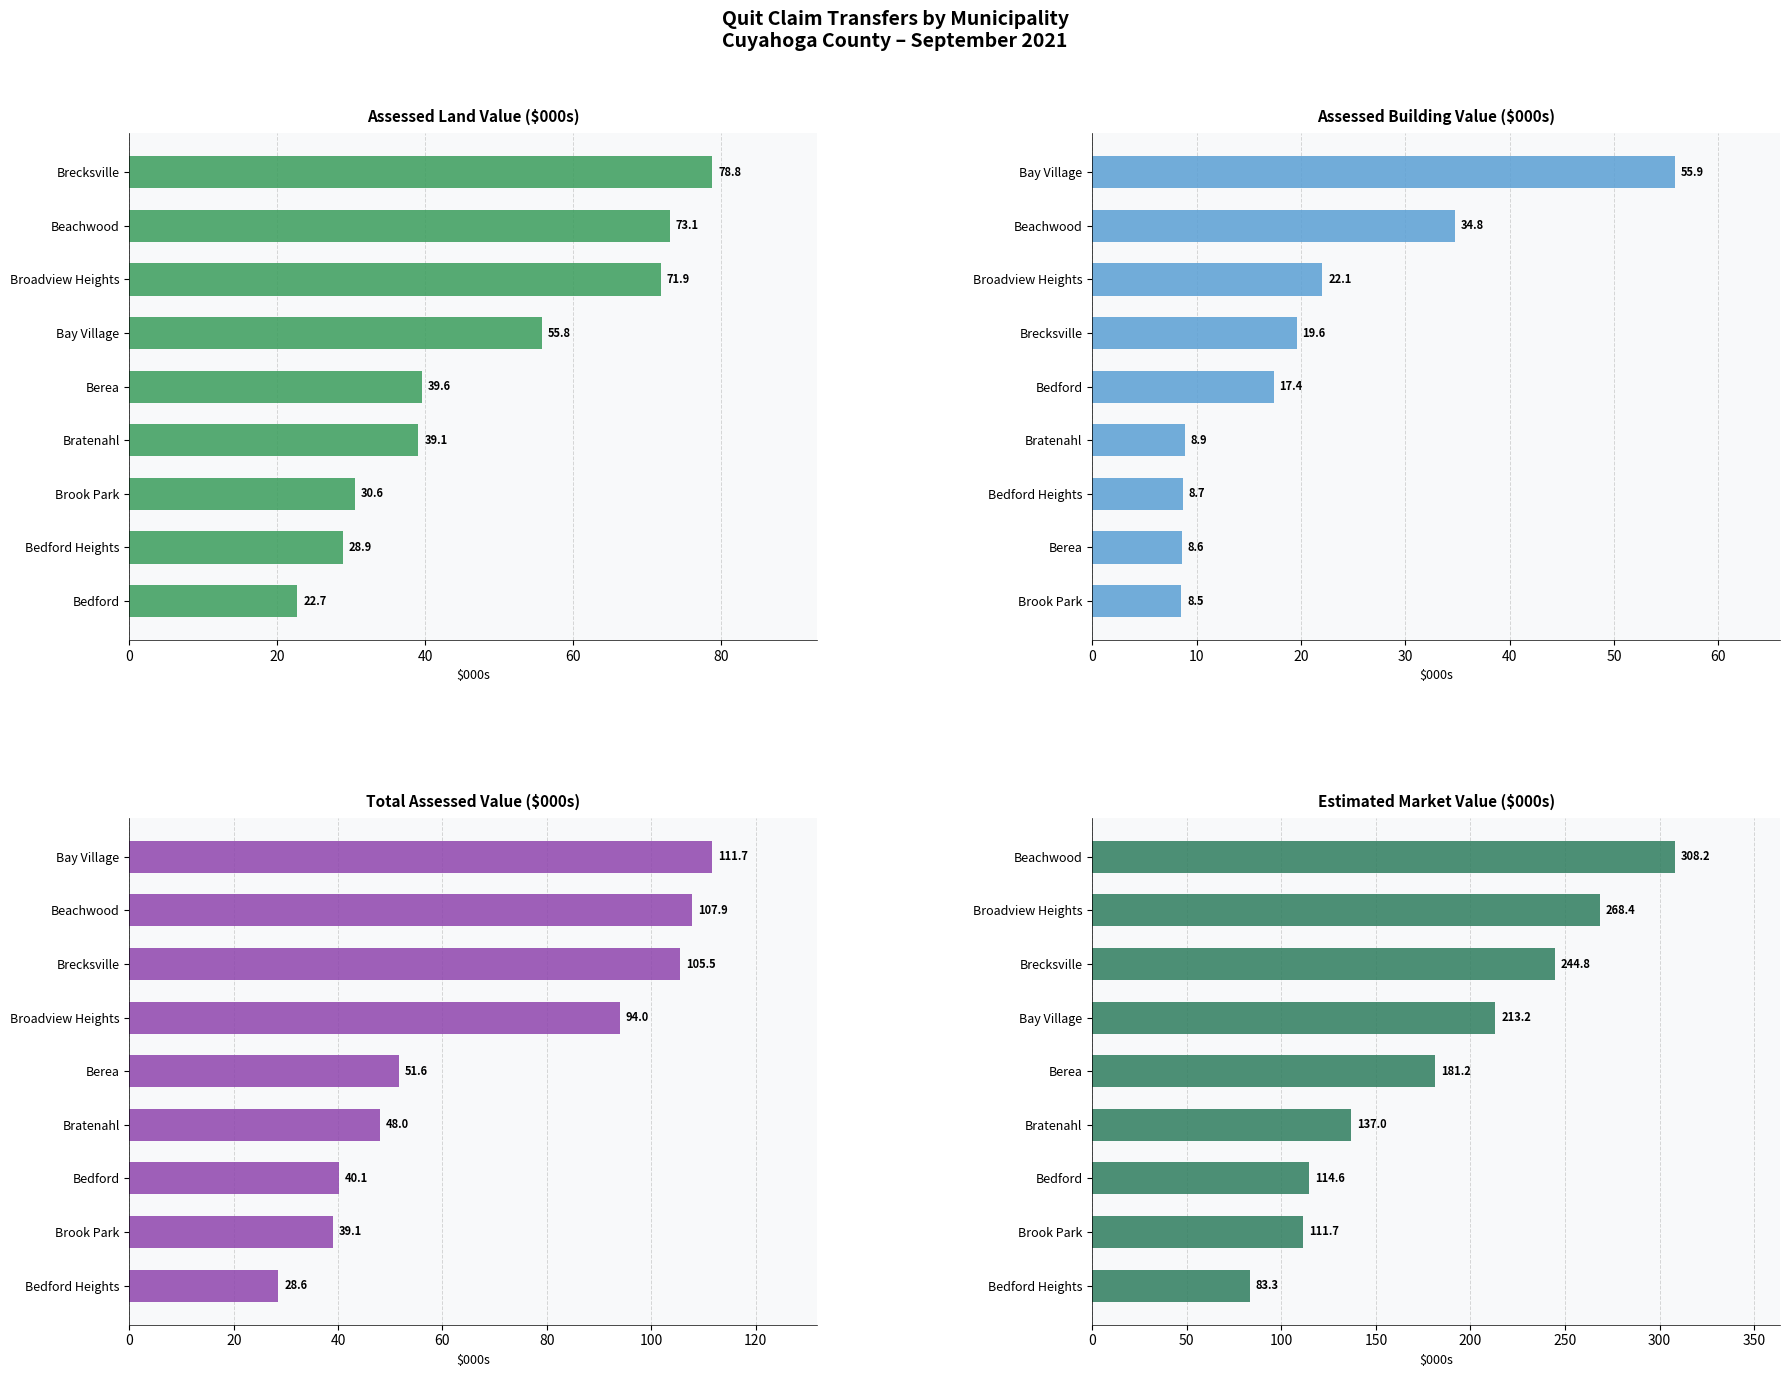

The Total Assessed Value ($000s) series shows 111.7 at Bay Village. True or false?

True